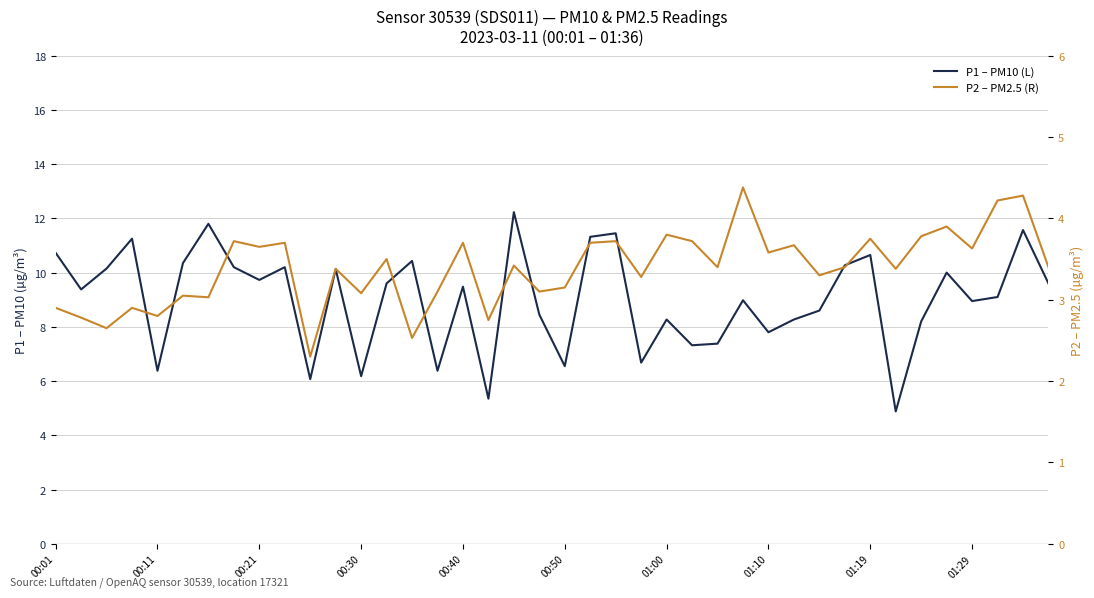

What is the spread (max minus min) of values at 10?

3.8